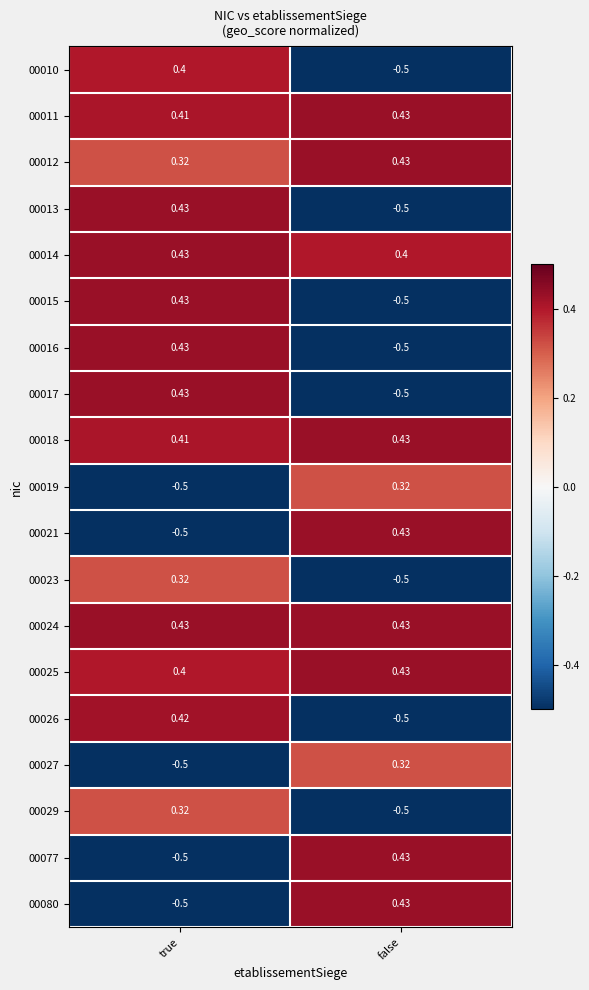

Rank the categories by 00027 value from highest to lowest.

false, true